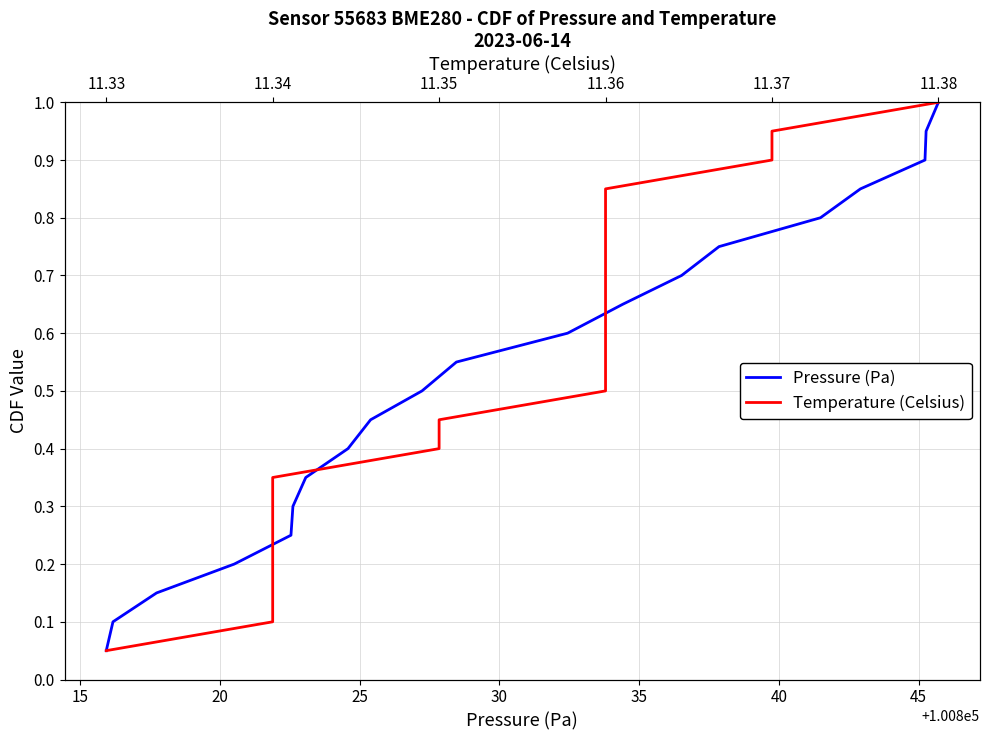

List the series in order of their peak value, lowest first.

Pressure (Pa), Temperature (Celsius)